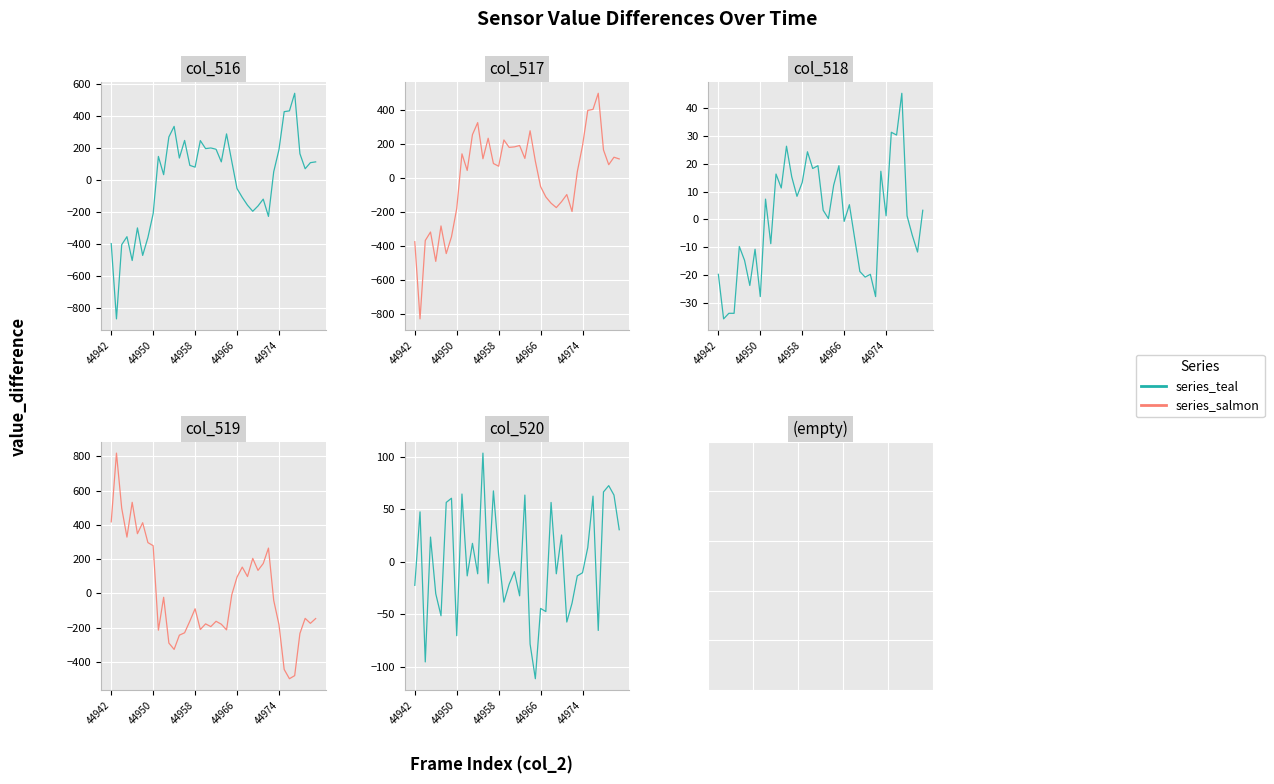

How many lines are shown in the chart?

2